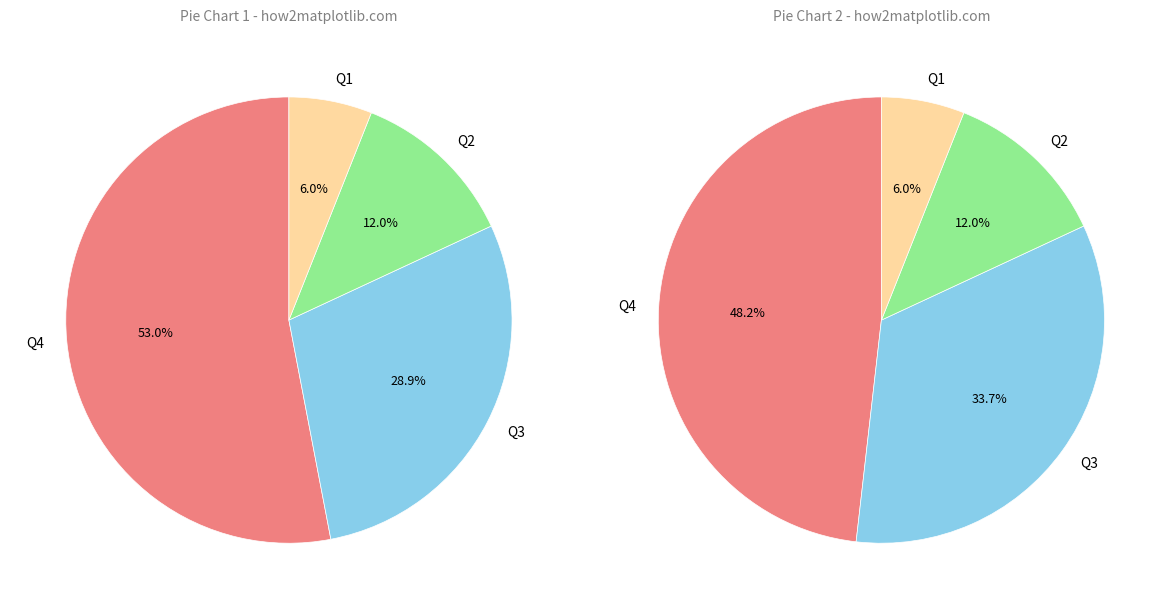

Which slice is the smallest?

Q1